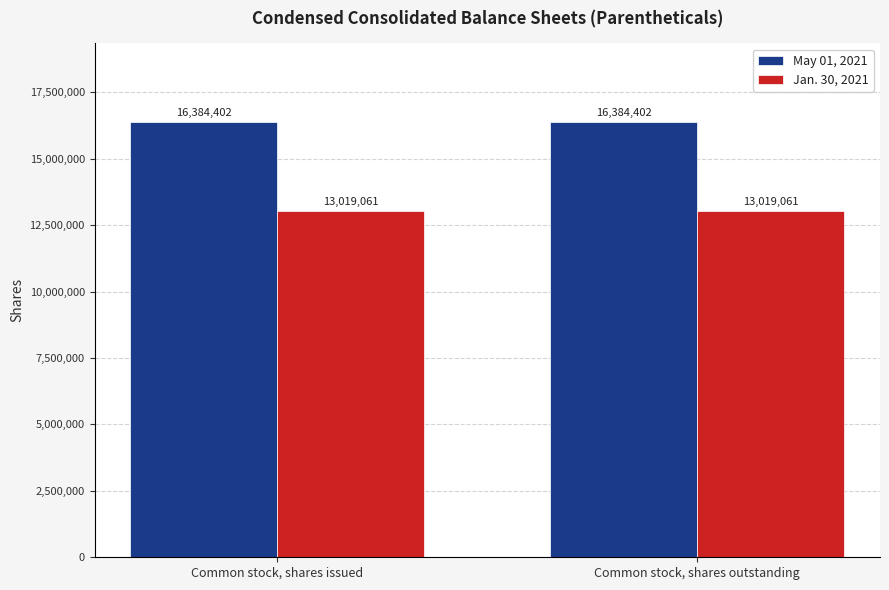

Is it true that Jan. 30, 2021 equals 13019061 at Common stock, shares outstanding?

True